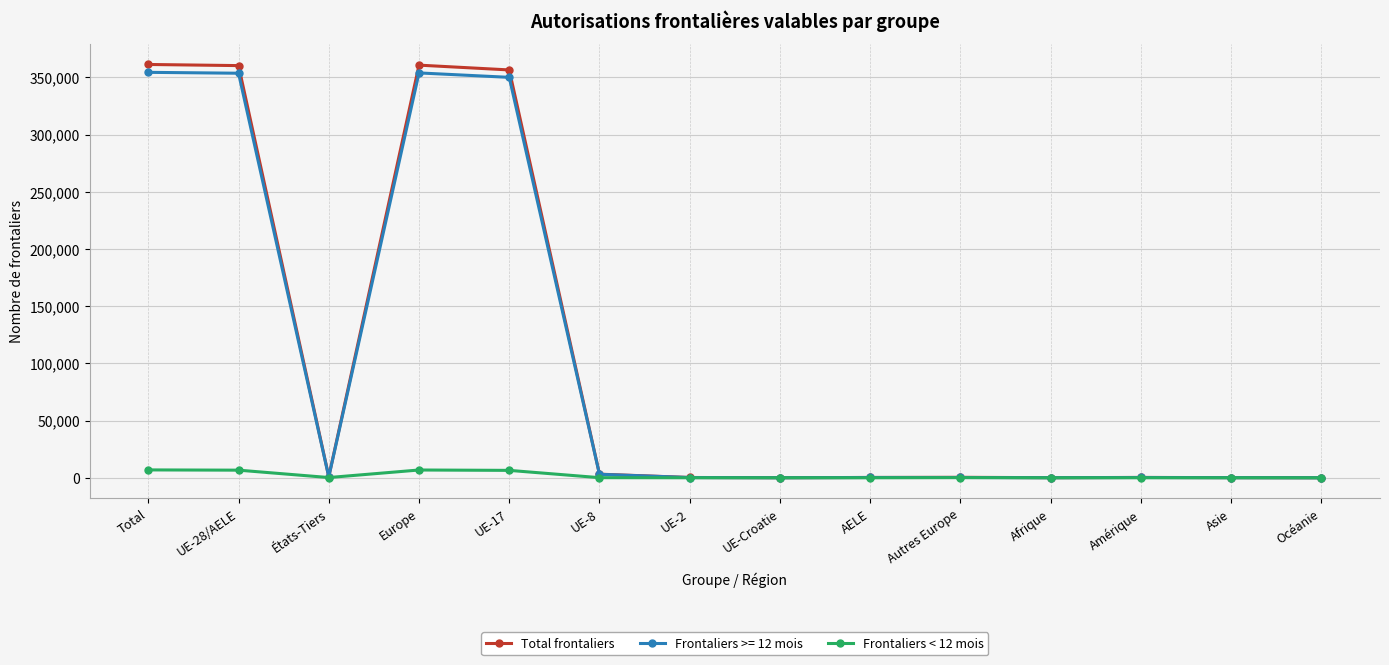

What is the sum of the Frontaliers < 12 mois values at Autres Europe and Océanie?

142